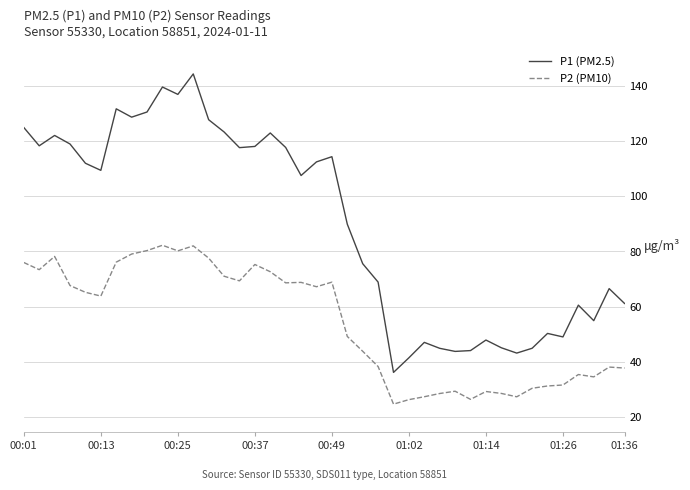

True or false: P1 (PM2.5) and P2 (PM10) intersect in this chart.

False